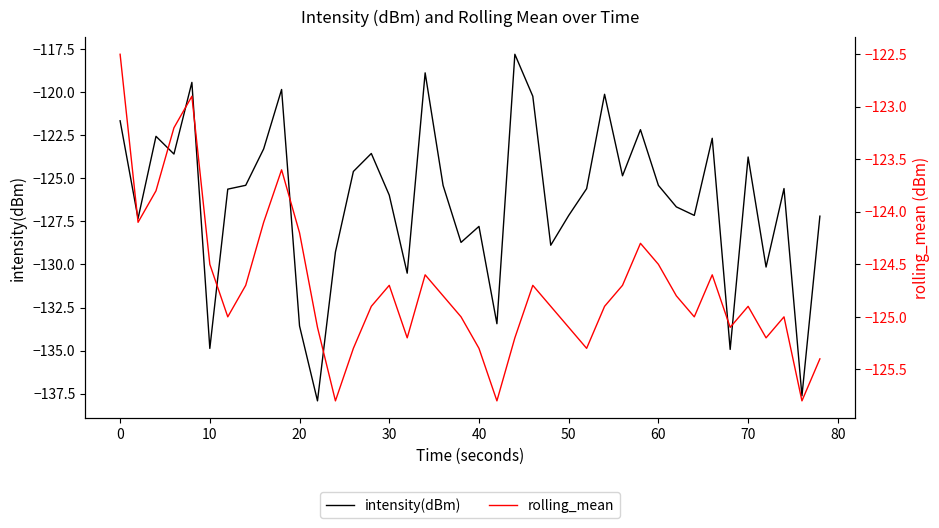

Where does the intensity(dBm) series first go above -125?

0